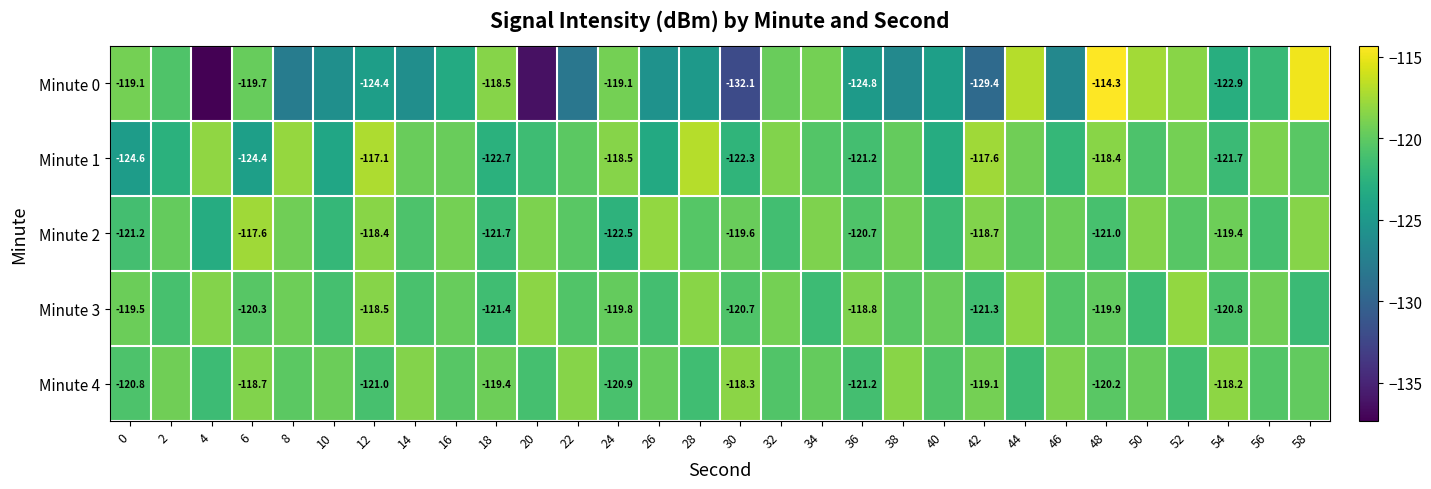

At which category is the sum across all series the highest?

48